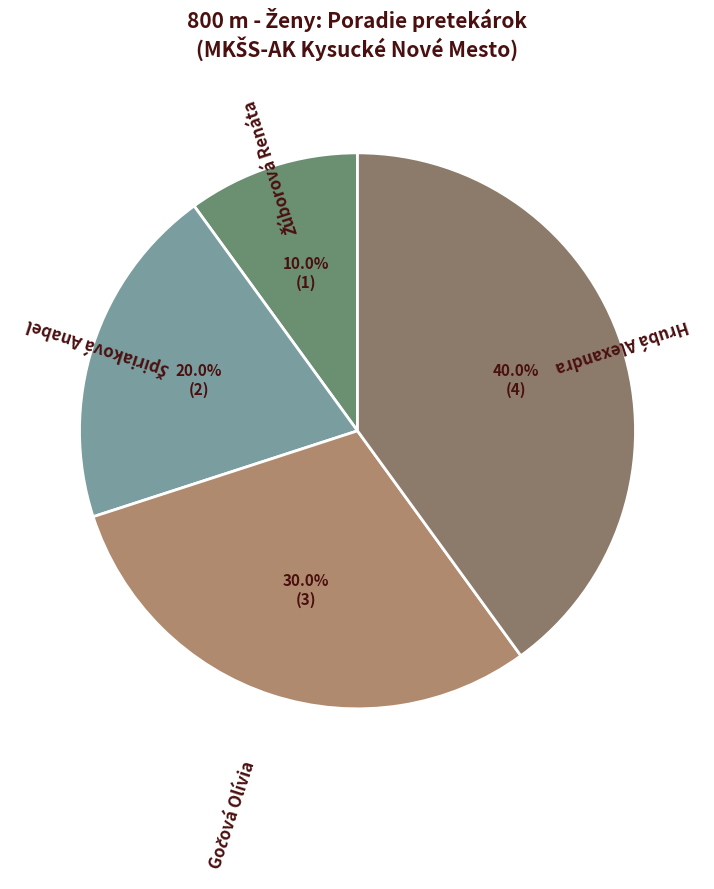

What is the largest slice in the pie chart?

Hrubá Alexandra